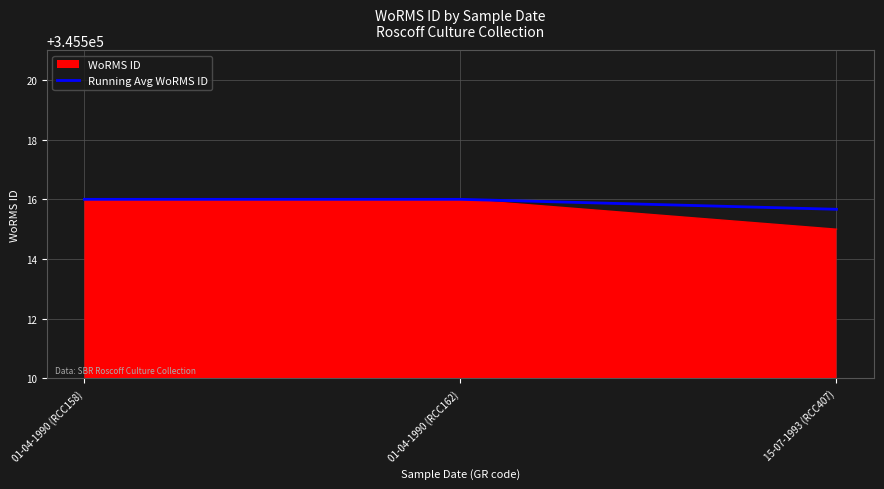

What position from the right is 15-07-1993 (RCC407)?

1